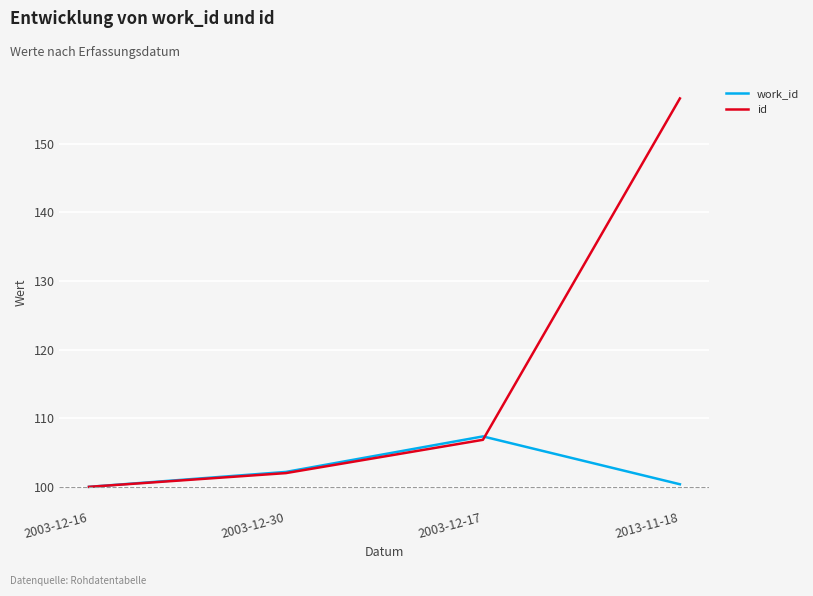

Rank the series by their average value, from highest to lowest.

id, work_id